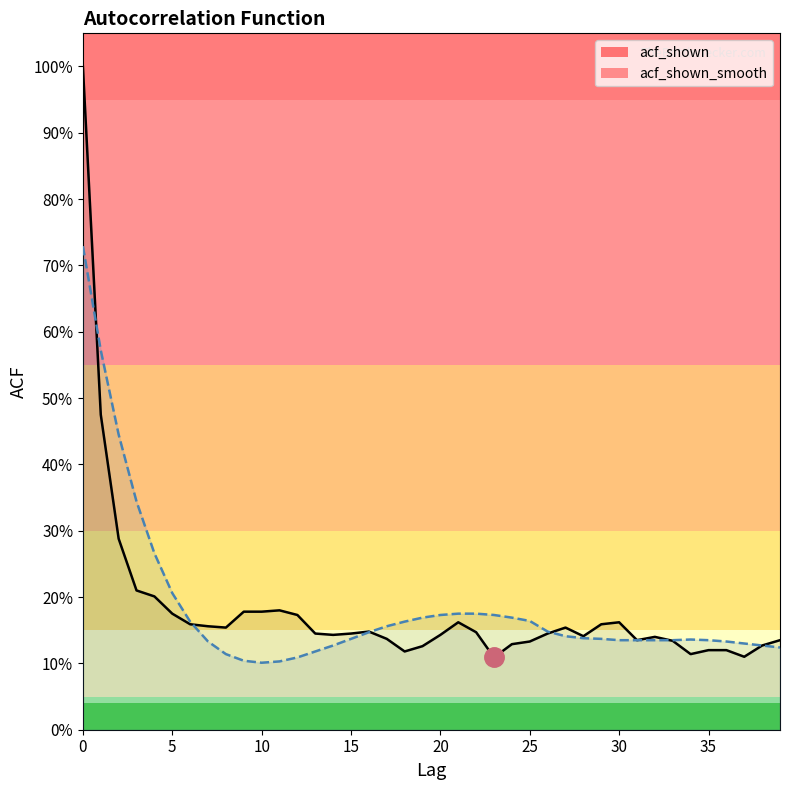

What is the difference between the second highest and minimum values in the acf_shown_smooth series?

0.5